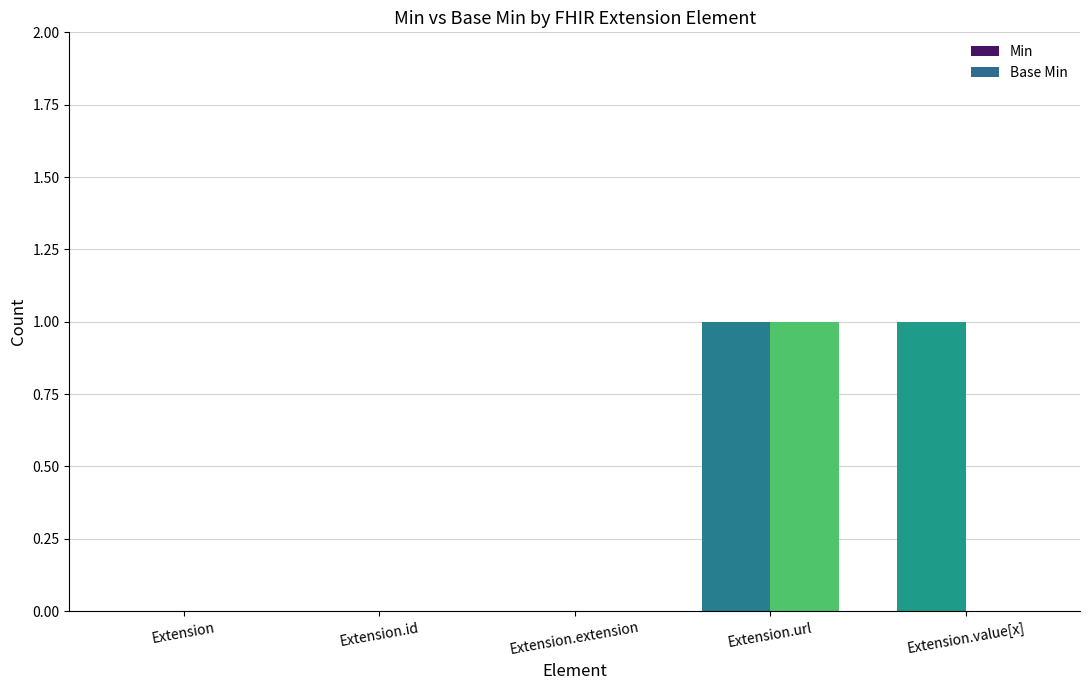

Does the chart contain stacked bars?

No